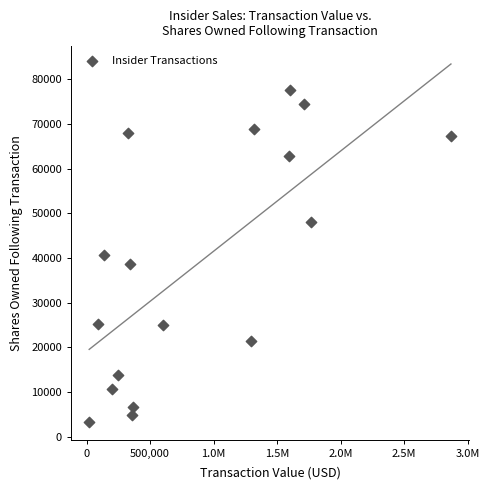

What is the range of X values (max minus min)?

2847101